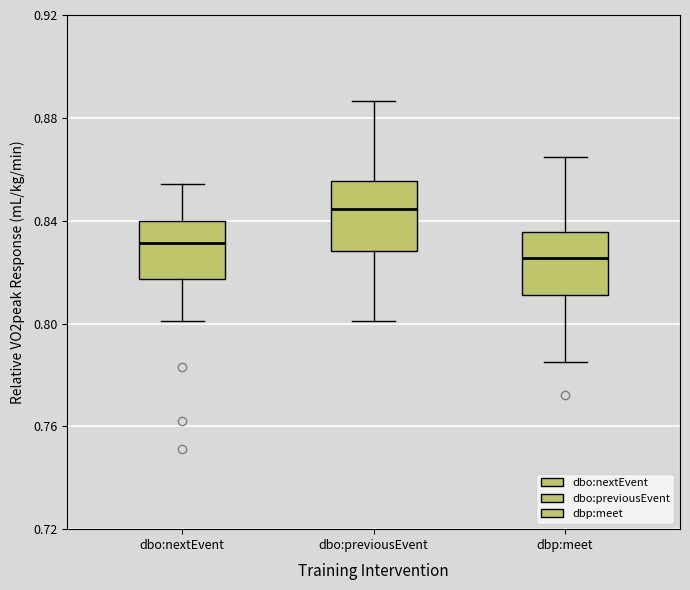

Reading left to right, read every box against the y-axis: the position of its median line, the range the box covers, and the ends of its whiskers. The values are not printed on the chart, so give them approximately, as read against the axis.

dbo:nextEvent: median 0.830, box 0.815 to 0.840, whiskers 0.800 to 0.855
dbo:previousEvent: median 0.845, box 0.830 to 0.855, whiskers 0.800 to 0.885
dbp:meet: median 0.825, box 0.810 to 0.835, whiskers 0.785 to 0.865